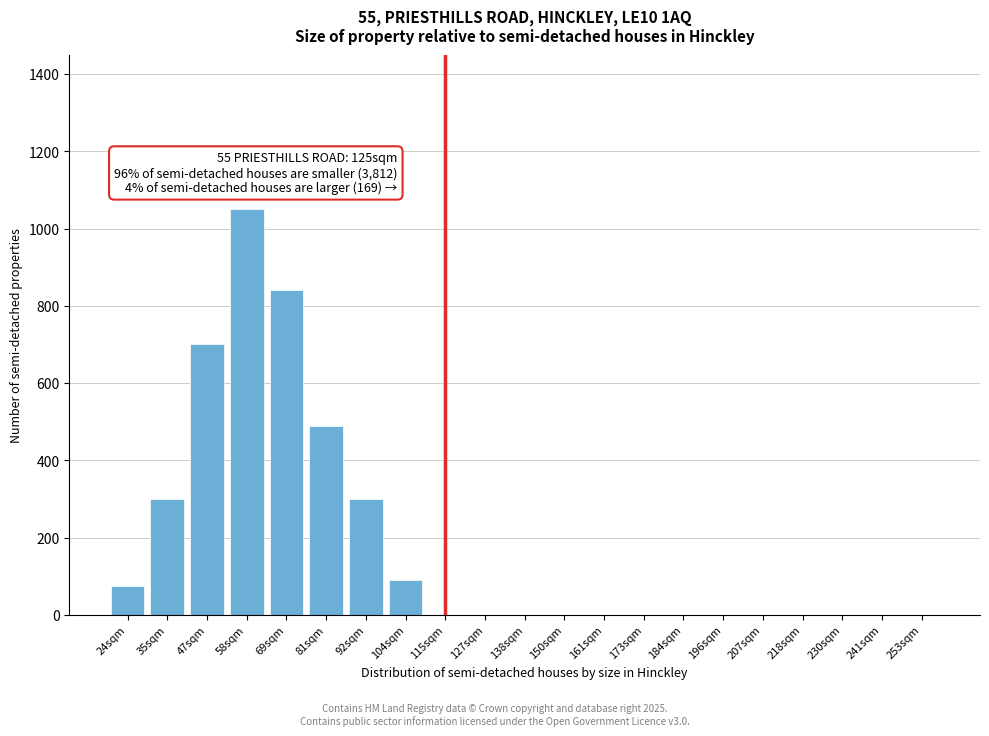

Reading left to right, what are all the values shown in this chart?

24sqm=75	35sqm=300	47sqm=700	58sqm=1050	69sqm=840	81sqm=490	92sqm=300	104sqm=90	115sqm=0	127sqm=0	138sqm=0	150sqm=0	161sqm=0	173sqm=0	184sqm=0	196sqm=0	207sqm=0	218sqm=0	230sqm=0	241sqm=0	253sqm=0